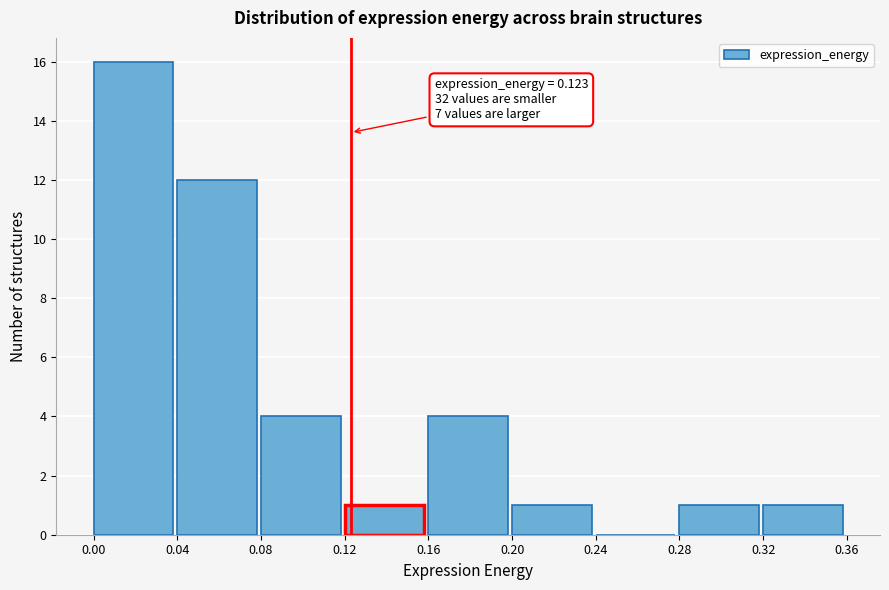

Which range on the x-axis has the tallest bar?

0.00 to 0.04